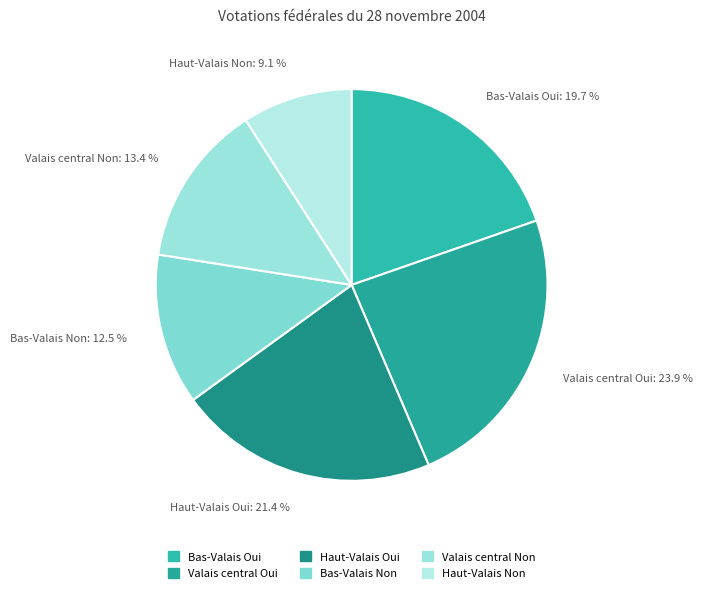

To the nearest percent, what is the average slice percentage?

17%